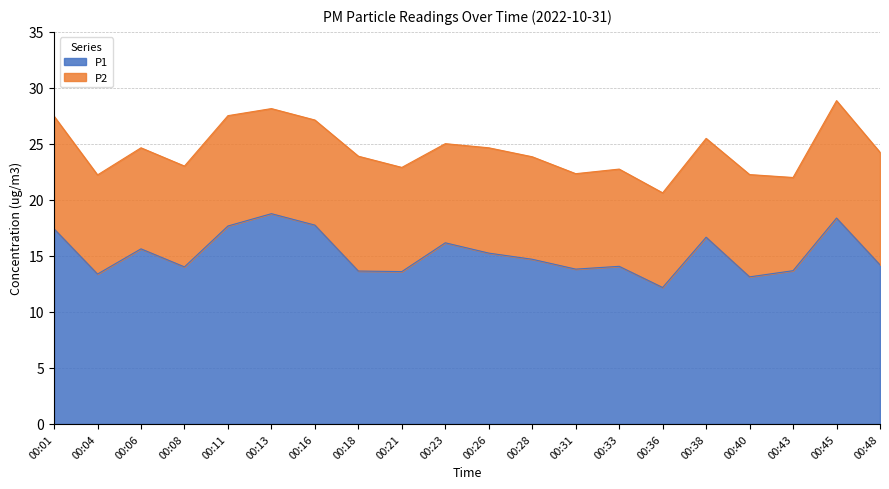

What value does the data have at 00:11?

17.7